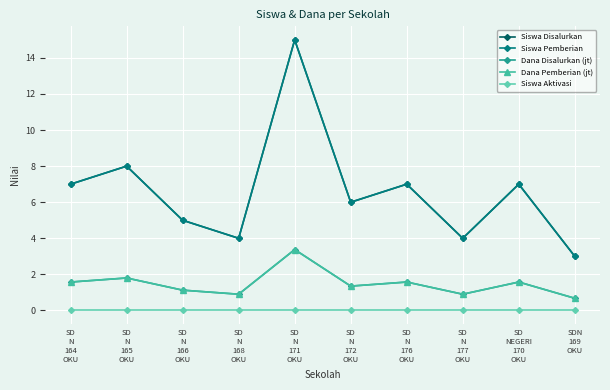

At which label does Dana Disalurkan (jt) first exceed 1?

SD
N
164
OKU